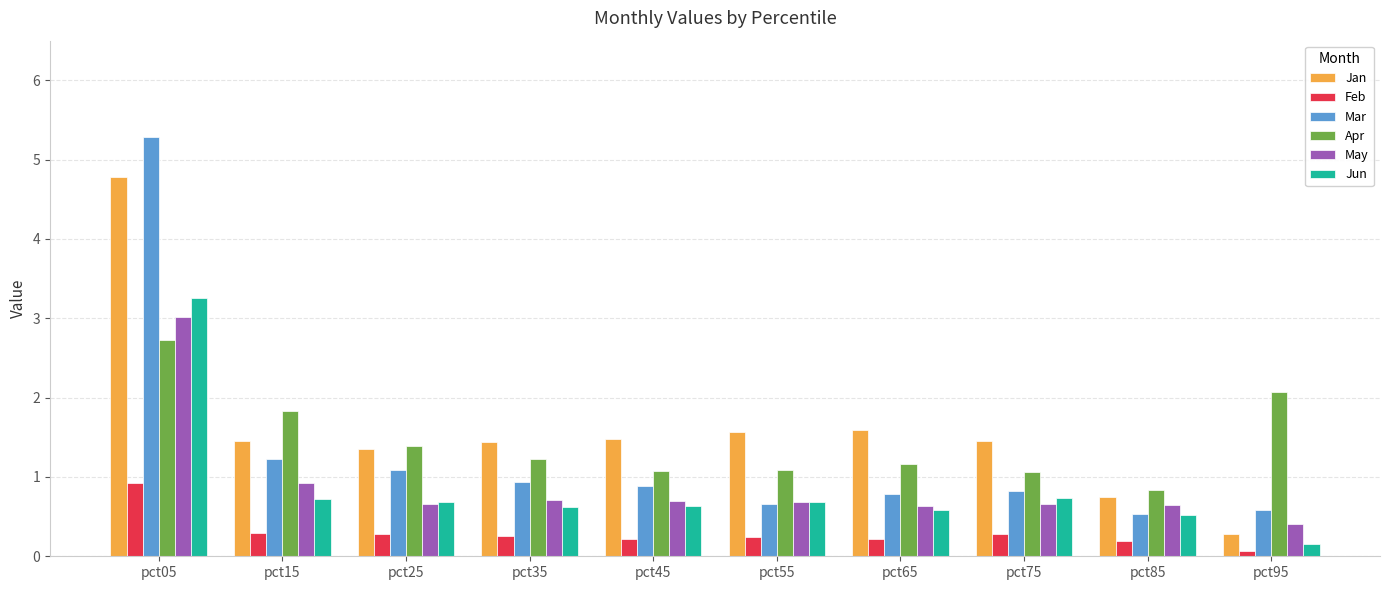

What is the value of the Jun bar at the 10th from the left?

0.2